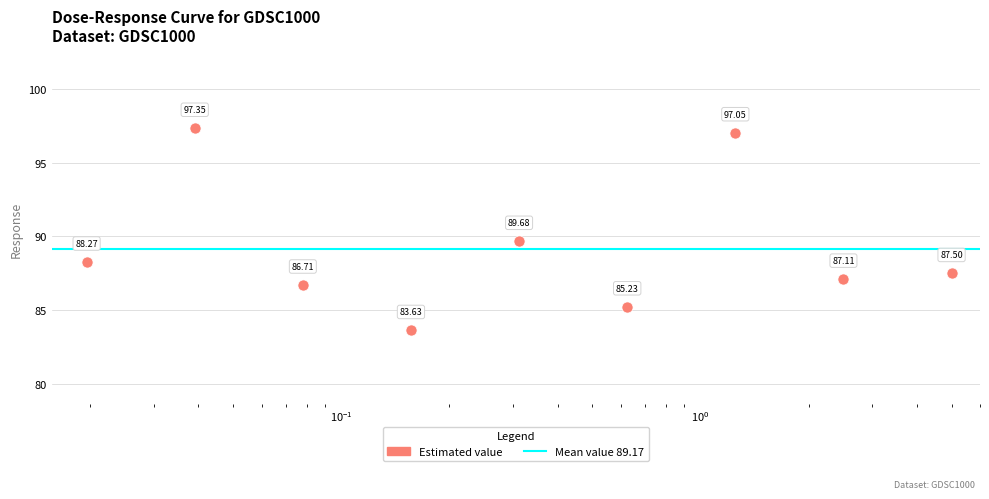

How many data points are less than 87?

3